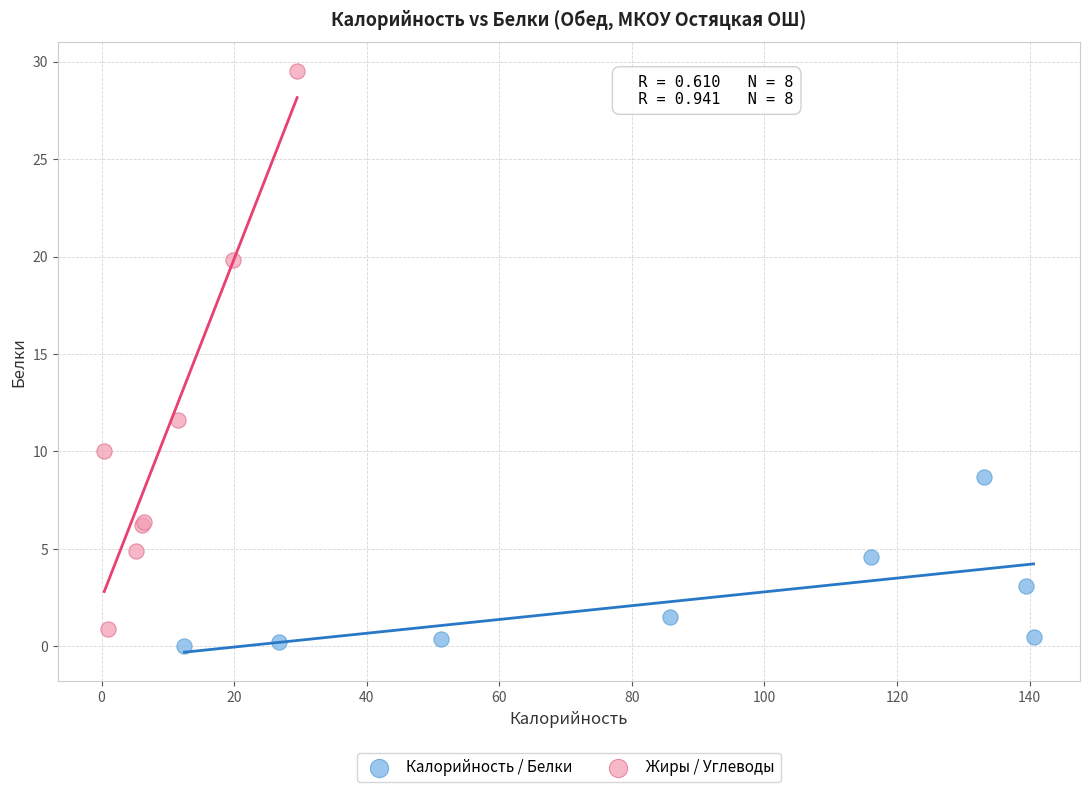

Which series reaches the maximum Y coordinate?

Жиры / Углеводы